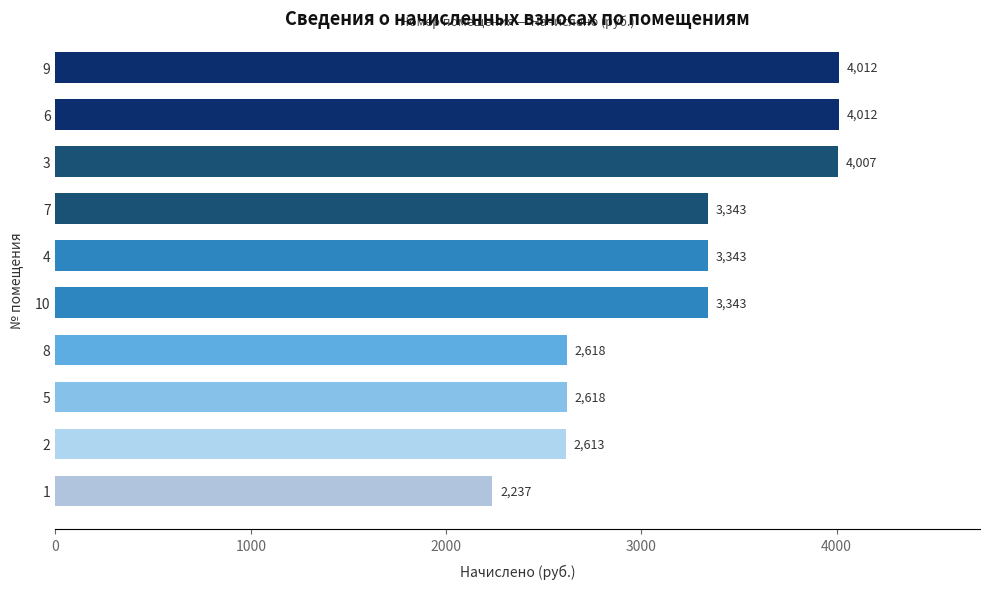

What is the value of the 9th bar from the top?

2612.6